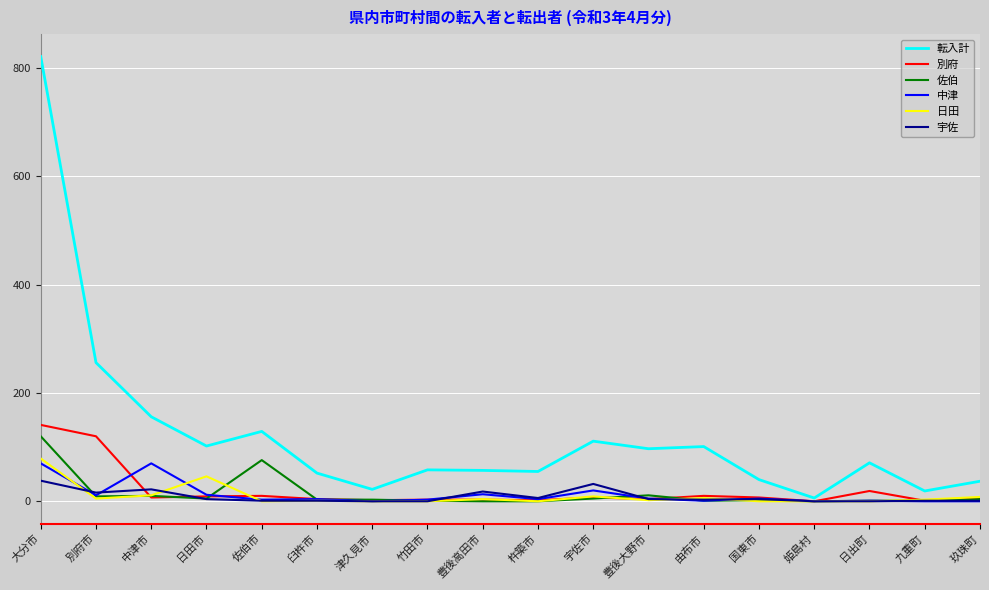

At how many categories does at least one series exceed 212?

2